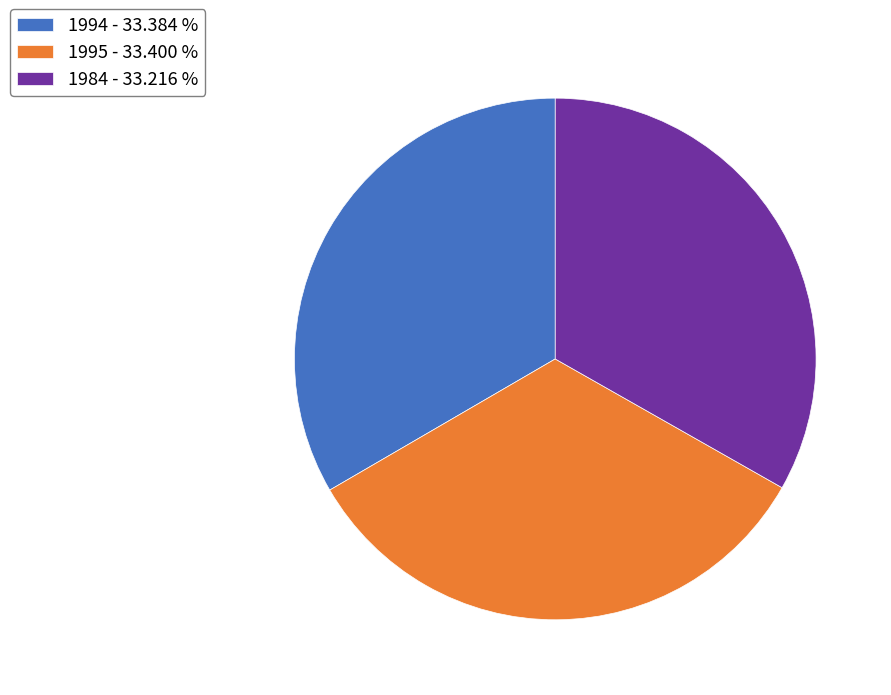

Does 1984 - 33.216 % account for over 50% of the chart?

No